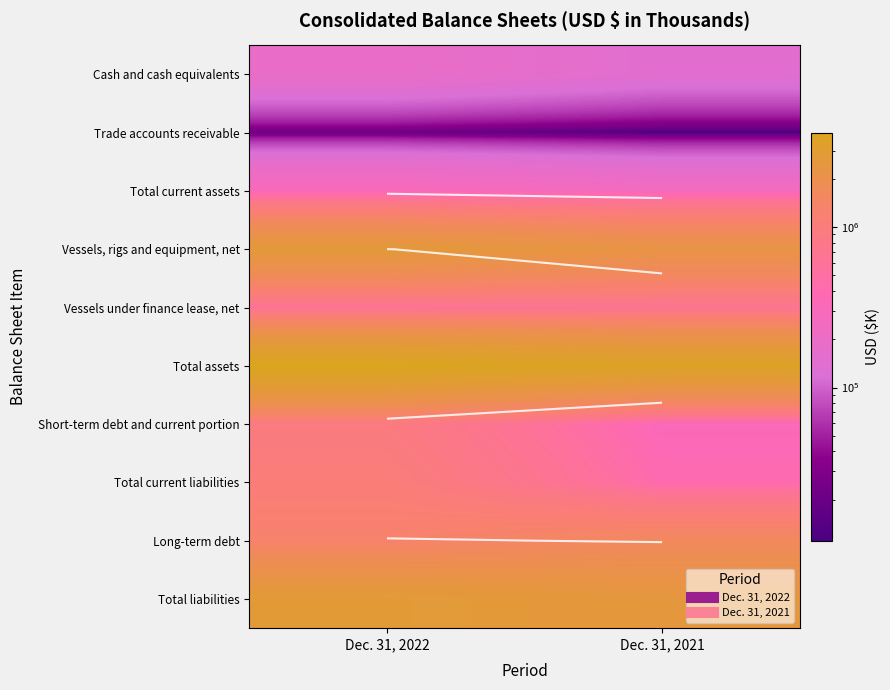

What is the maximum value shown in the chart?

3861330